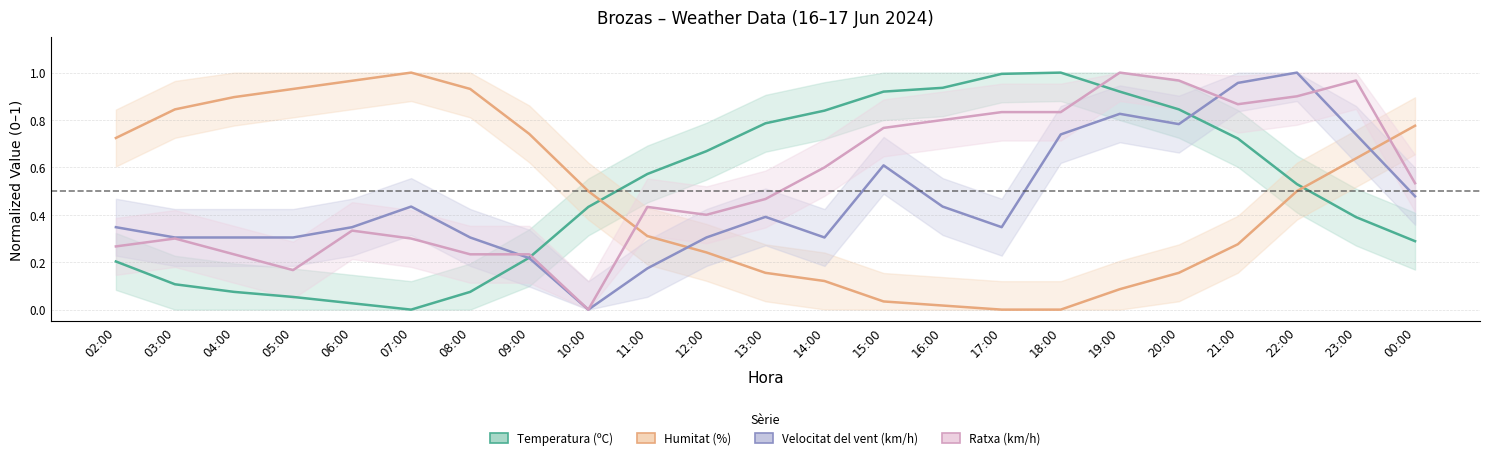

Count the number of data series in this chart.

4